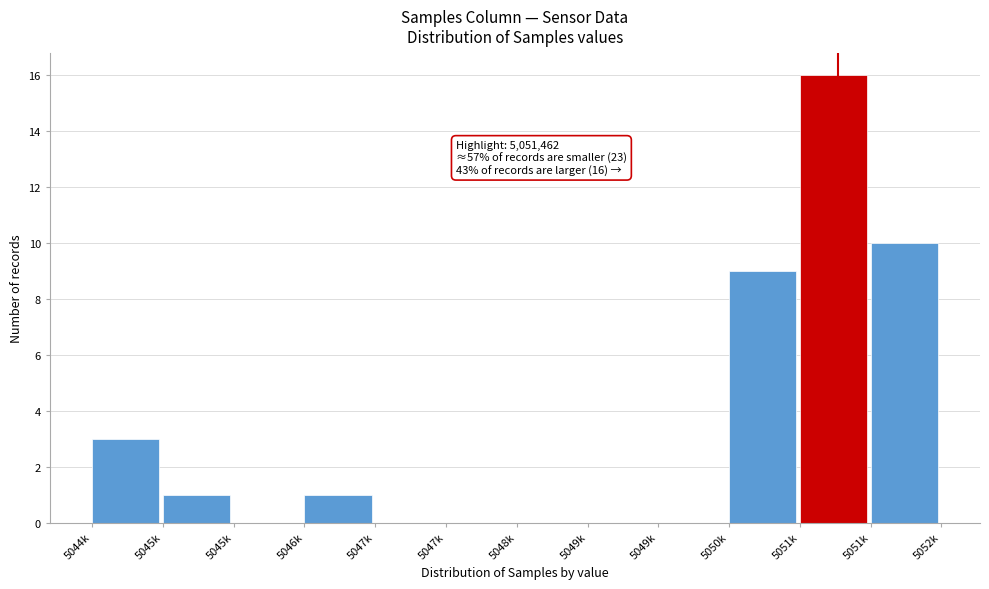

Are the bars horizontal?

No